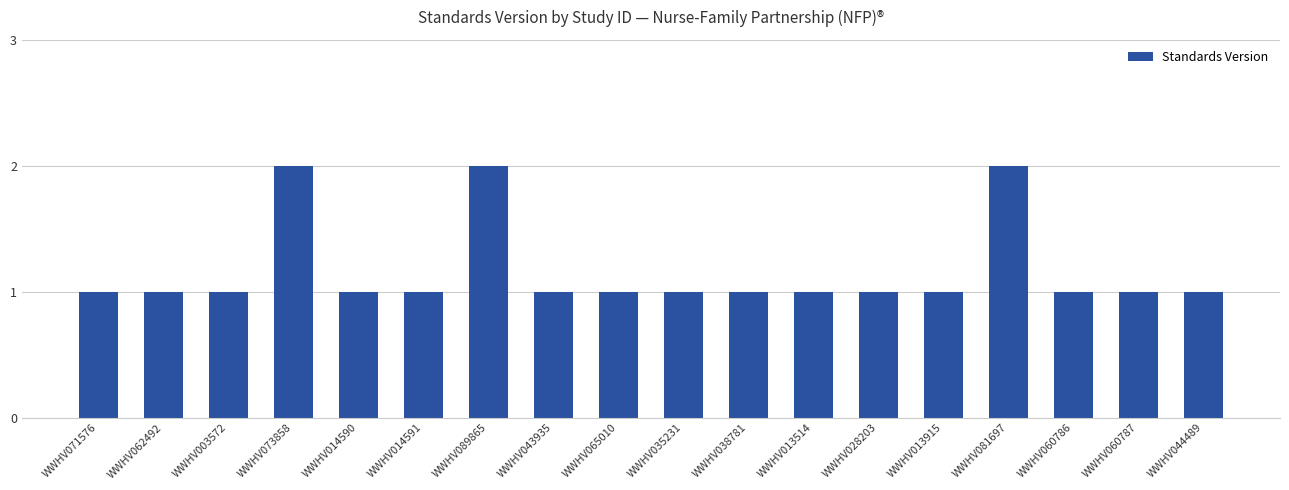

What position from the left is WWHV065010?

9